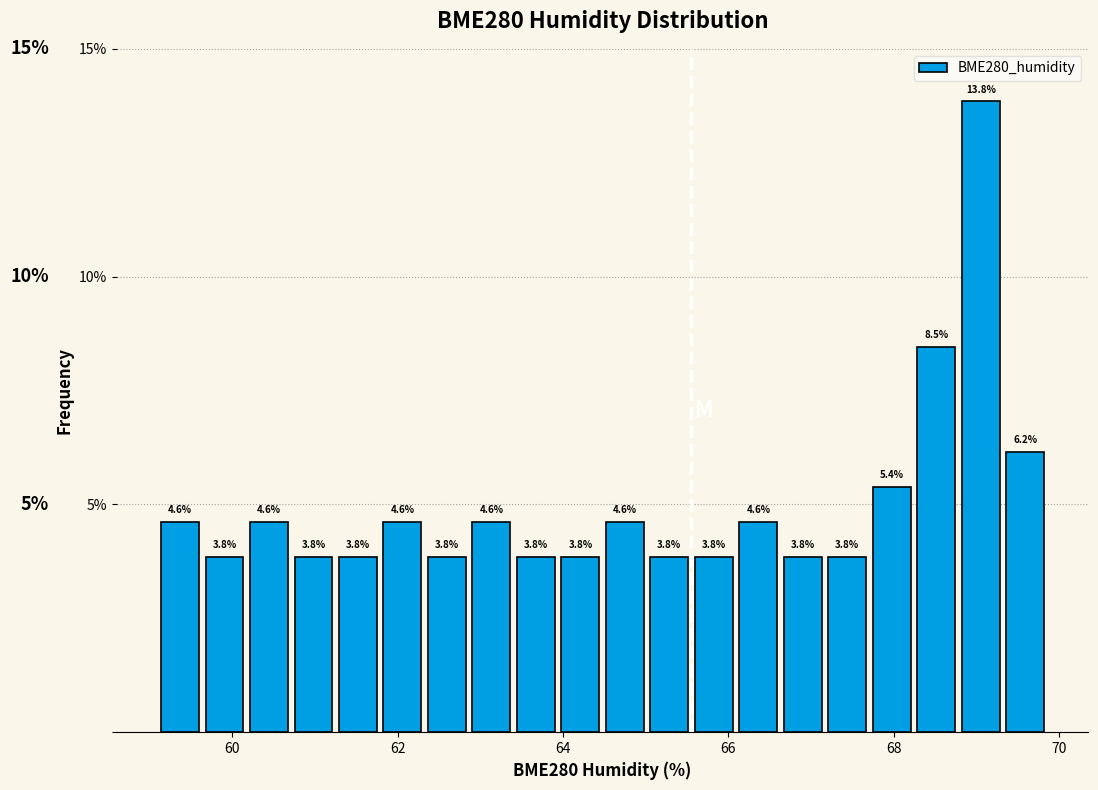

Around what value on the x-axis is the tallest bar? Give the approximate position of its centre, as read against the axis.

69.0